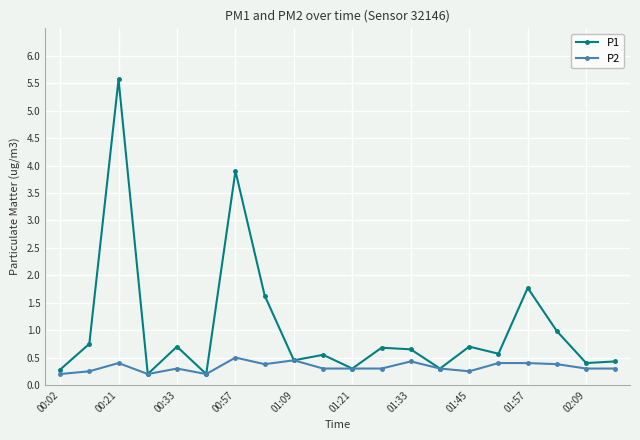

What is the value of the P1 point at the 10th from the left?

0.6